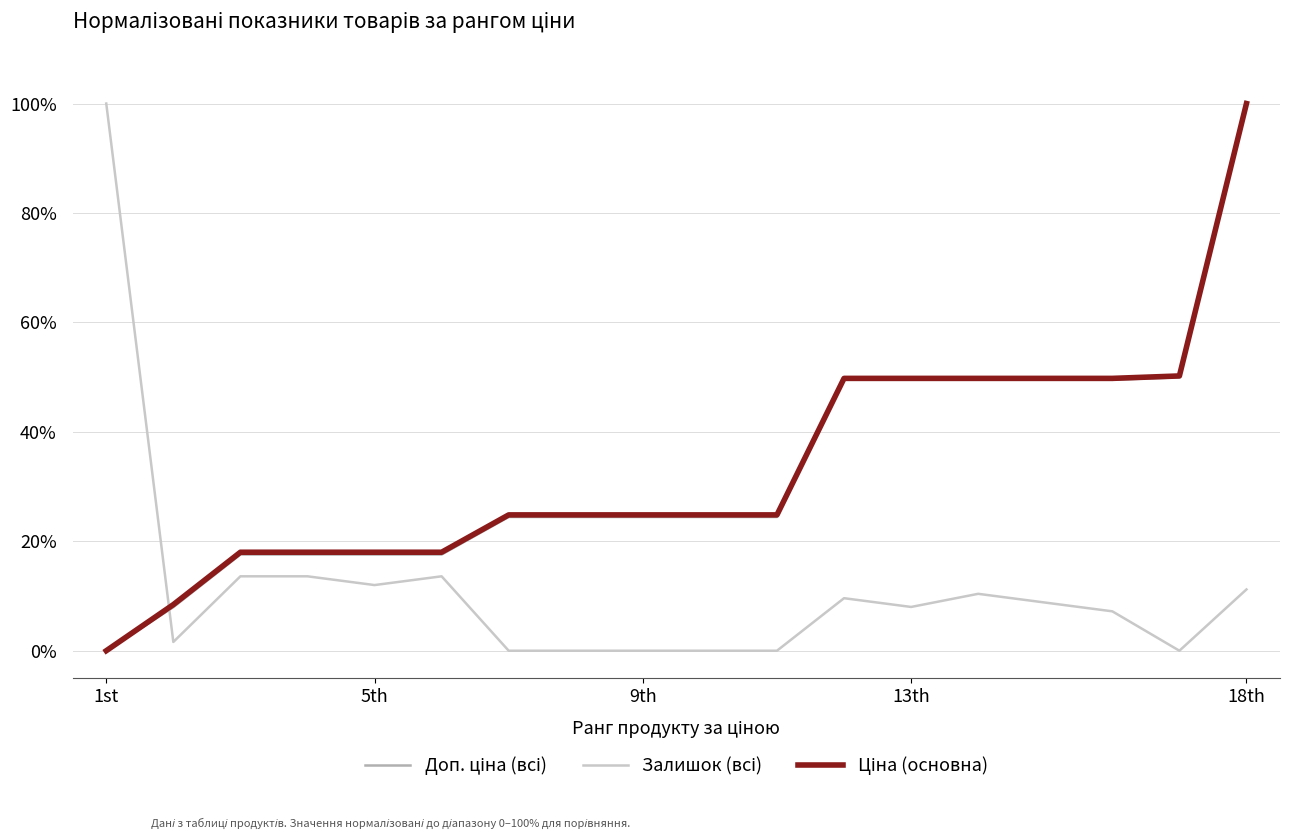

What is the maximum value shown in the chart?

100.0